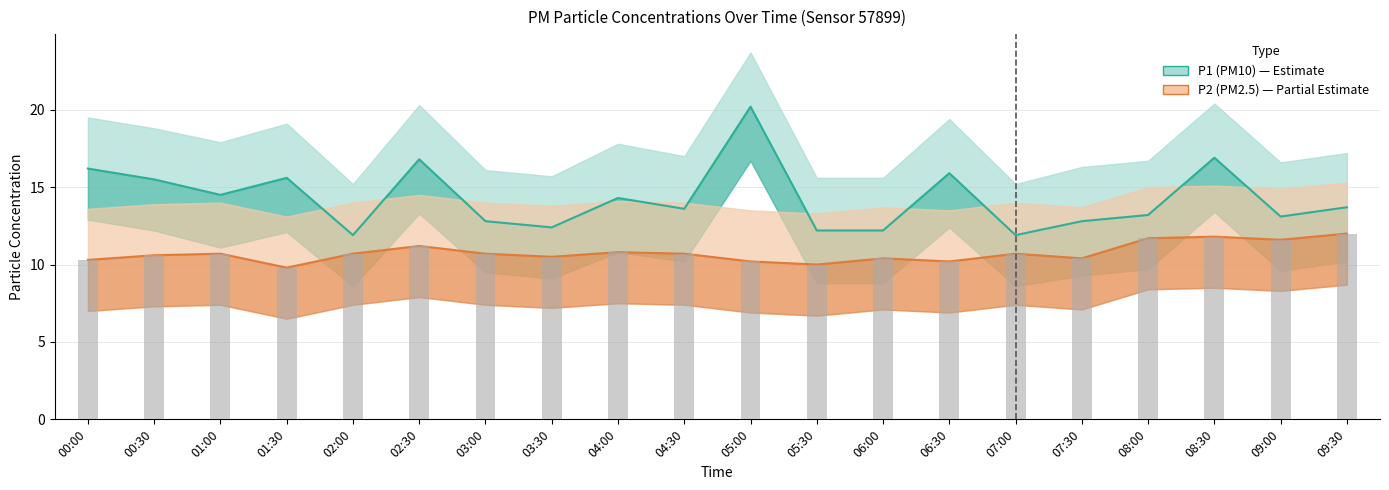

At 06:00, list the series in order from largest to smallest.

P1 (PM10), P2 (PM2.5)